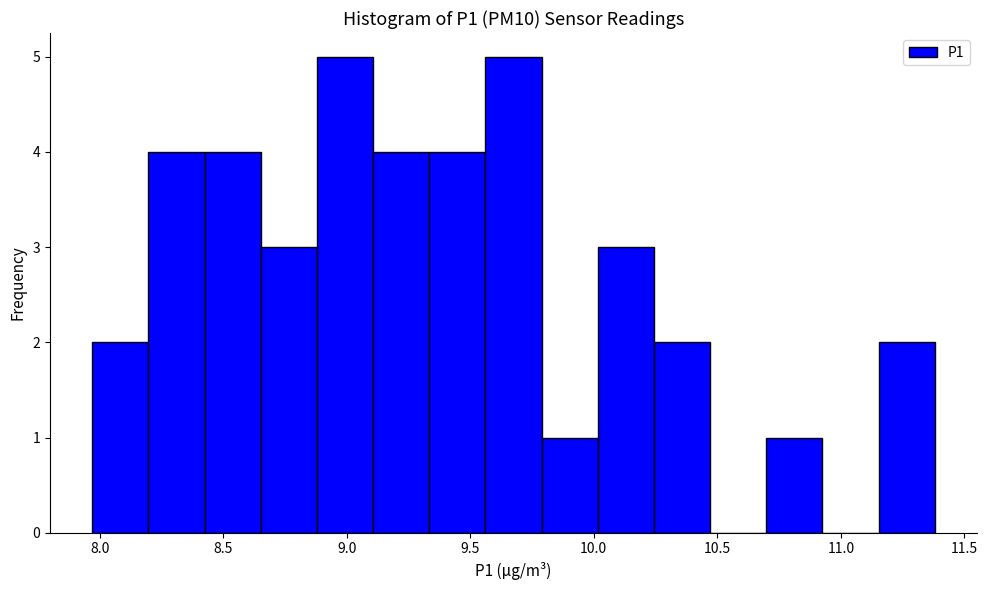

How tall is the bar that spans 8.20 to 8.40 on the x-axis? Neither the bar edges nor the heights are printed on the chart, so give them approximately, as read against the axes.

4